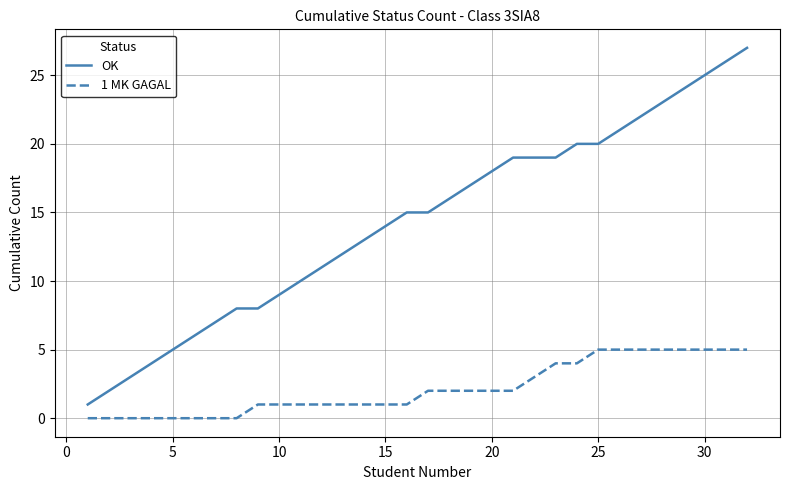

List the series in order of their peak value, lowest first.

1 MK GAGAL, OK